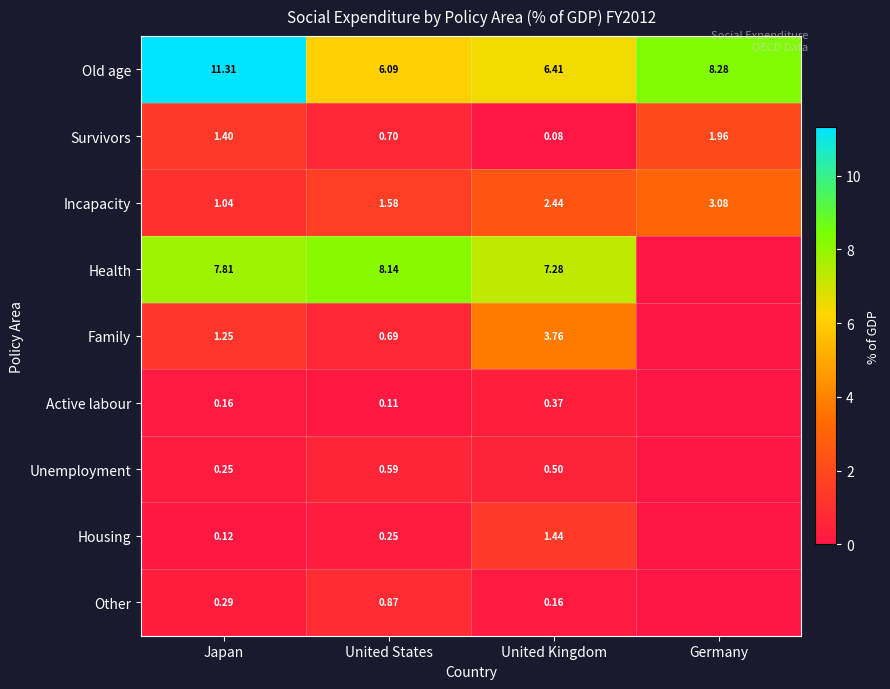

Is the value of Family at Japan greater than the value of Old age at United Kingdom?

No